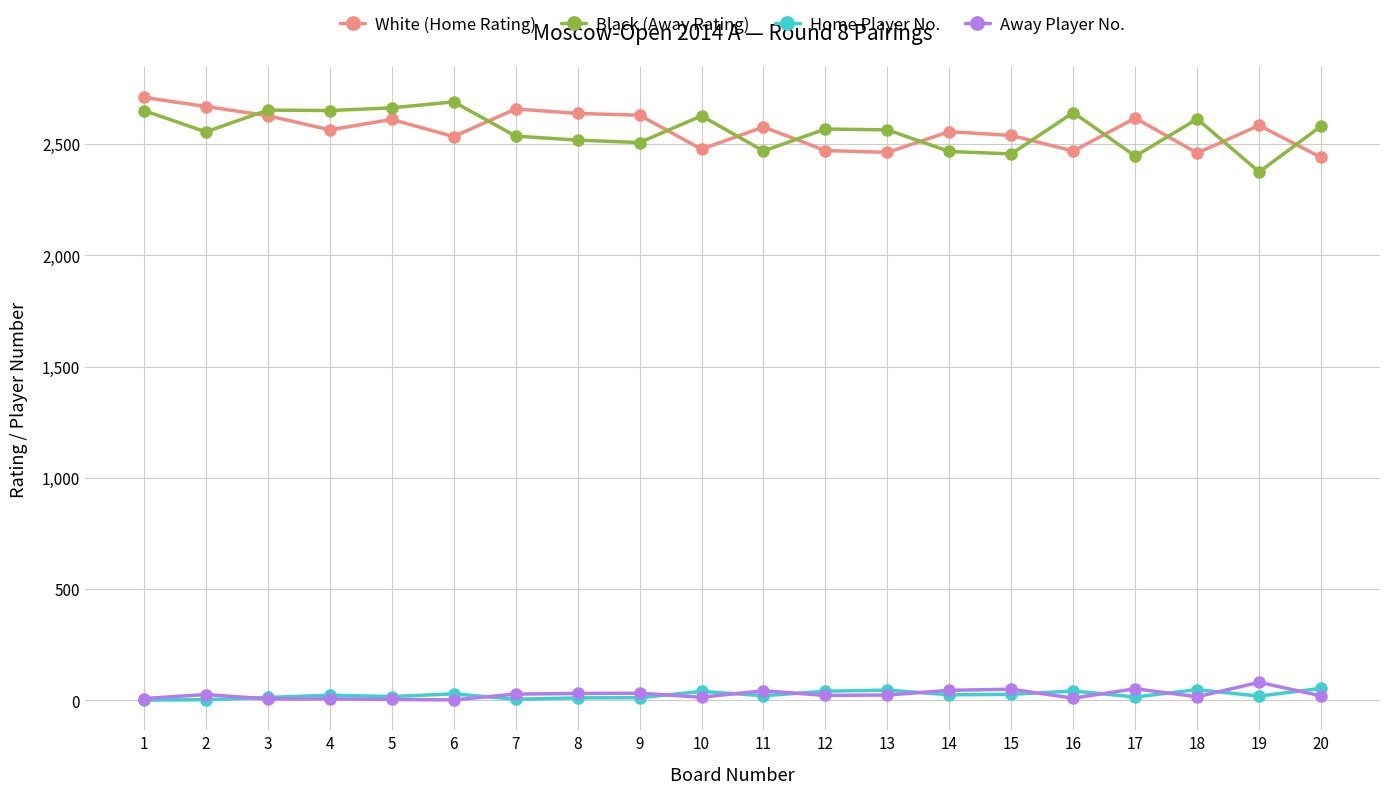

True or false: Black (Away Rating) and Home Player No. intersect in this chart.

False